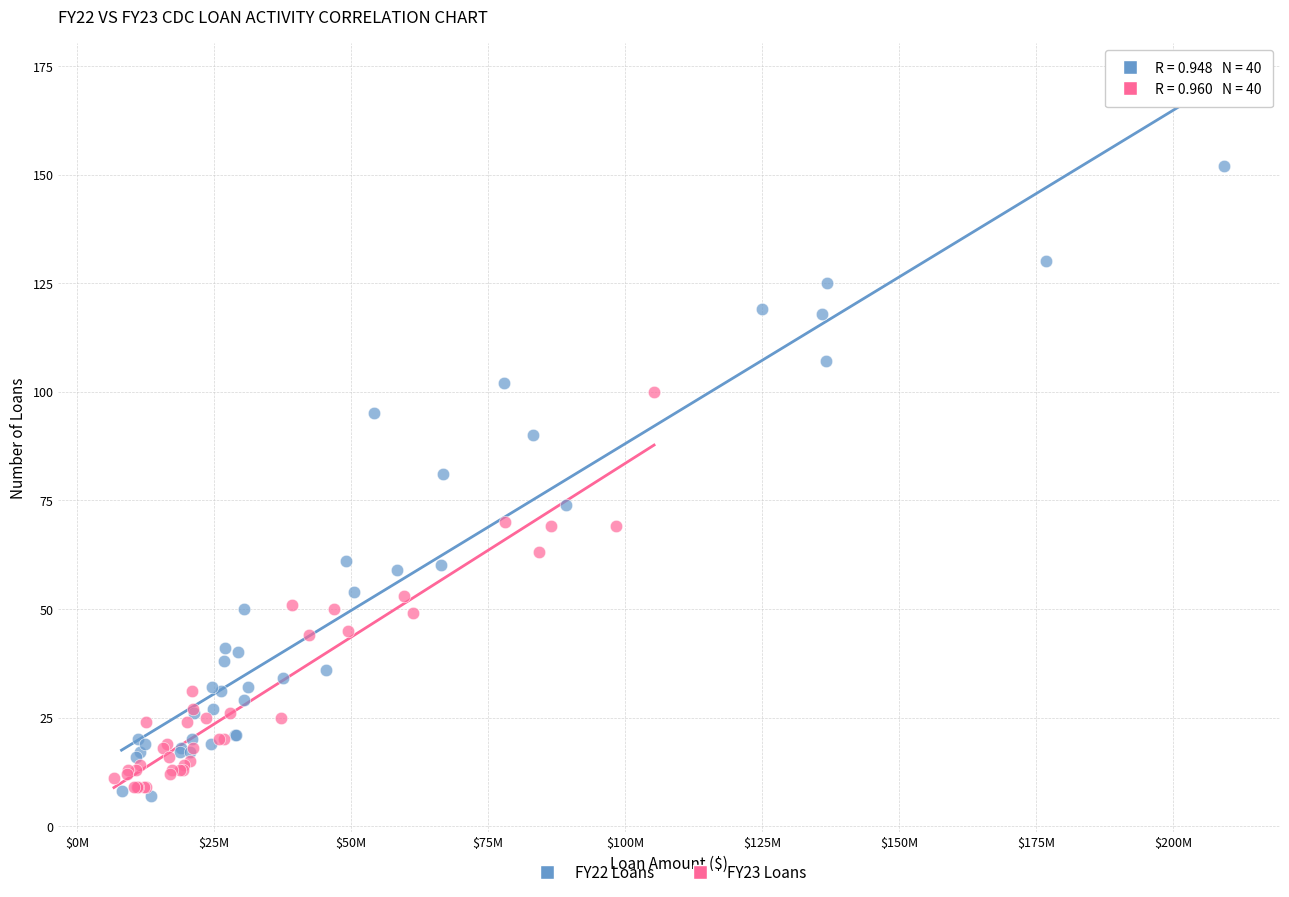

Which series has the widest spread of Y values?

FY22 Loans